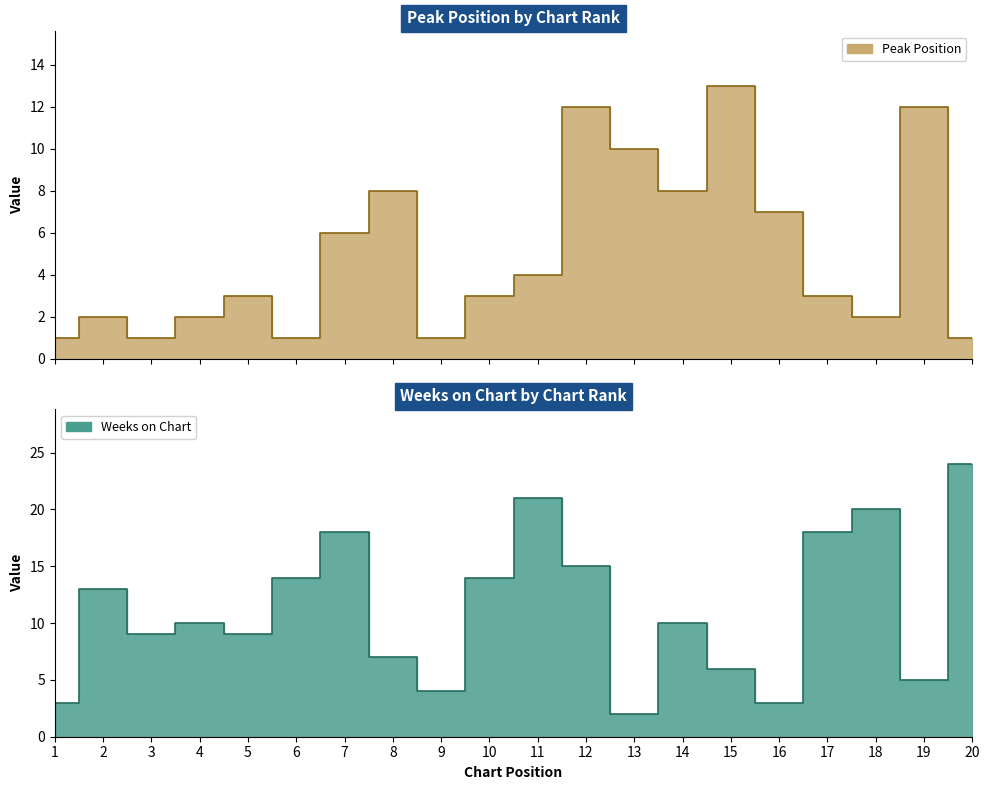

Which series changed the most between 5 and 9?

Weeks on Chart